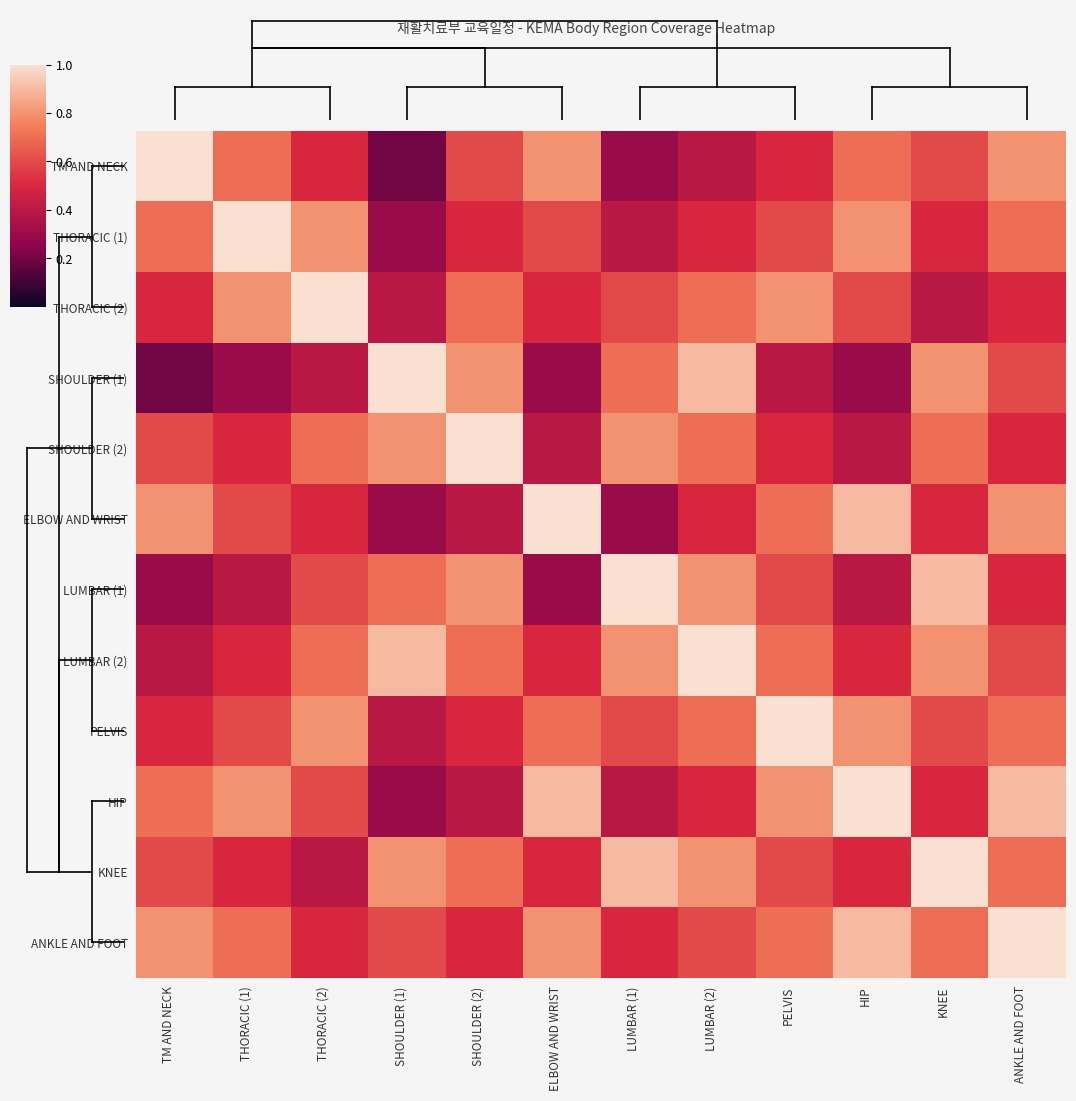

What is the total value across all series at PELVIS?

7.9